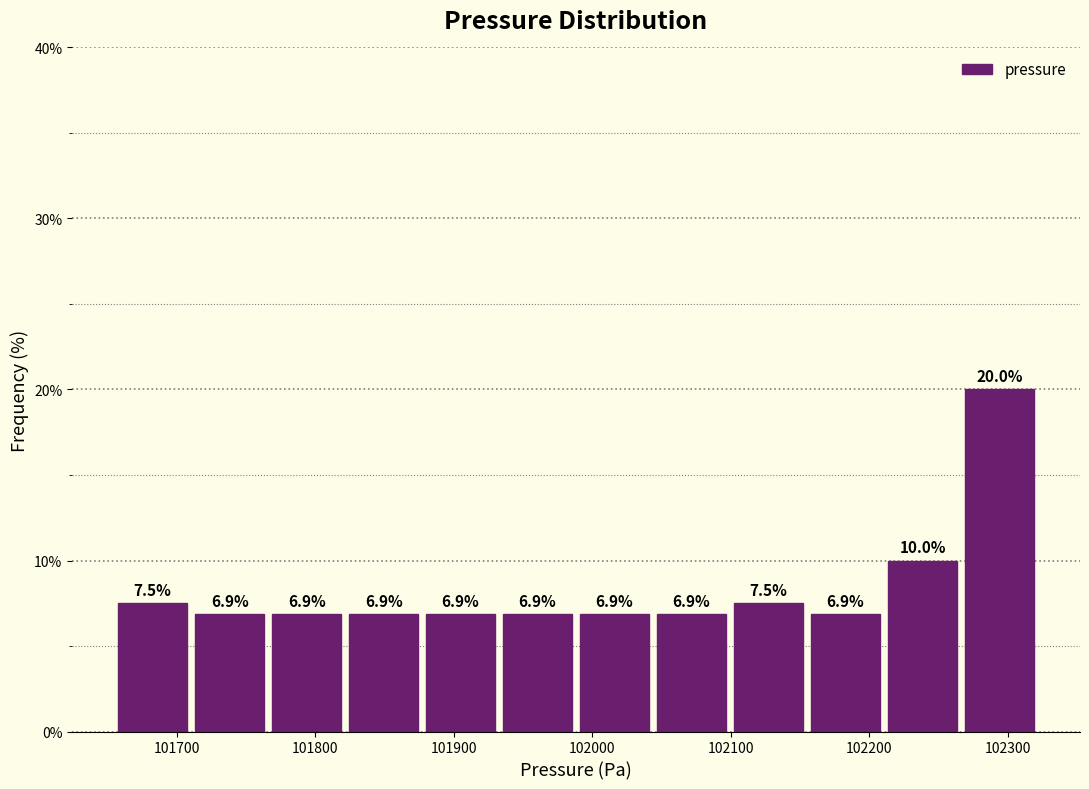

Reading left to right, transcribe this chart: for each bar, give the range it covers on the x-axis and its height. The bar edges are not printed on the chart, so give them approximately, as read against the axis.

101660 to 101710: 7.5
101710 to 101770: 6.9
101770 to 101820: 6.9
101820 to 101880: 6.9
101880 to 101930: 6.9
101930 to 101990: 6.9
101990 to 102040: 6.9
102040 to 102100: 6.9
102100 to 102160: 7.5
102160 to 102210: 6.9
102210 to 102270: 10.0
102270 to 102320: 20.0